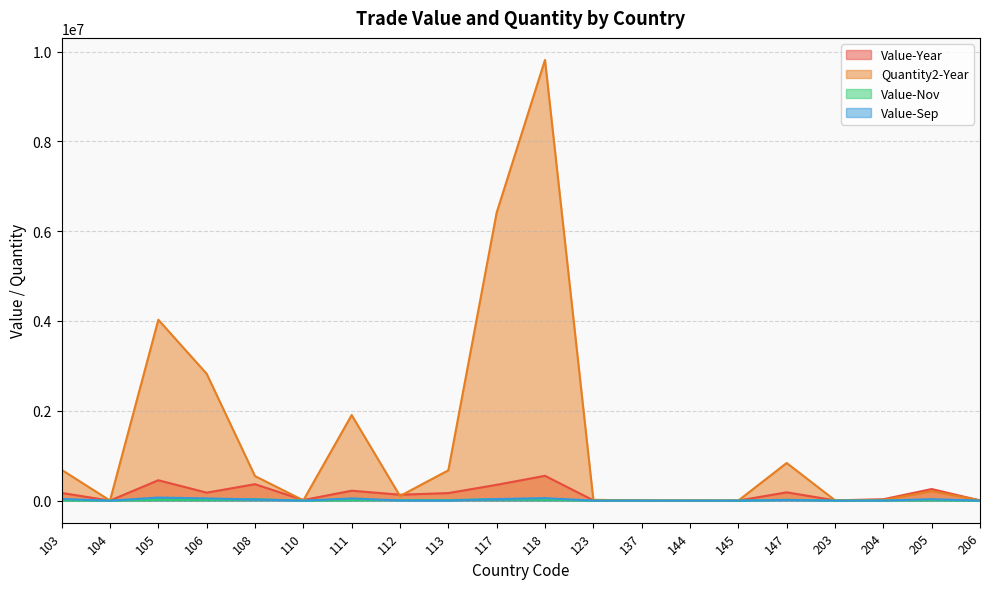

Rank the categories by Value-Nov value from highest to lowest.

117, 108, 118, 147, 105, 106, 112, 113, 111, 205, 103, 204, 137, 144, 104, 110, 123, 145, 203, 206